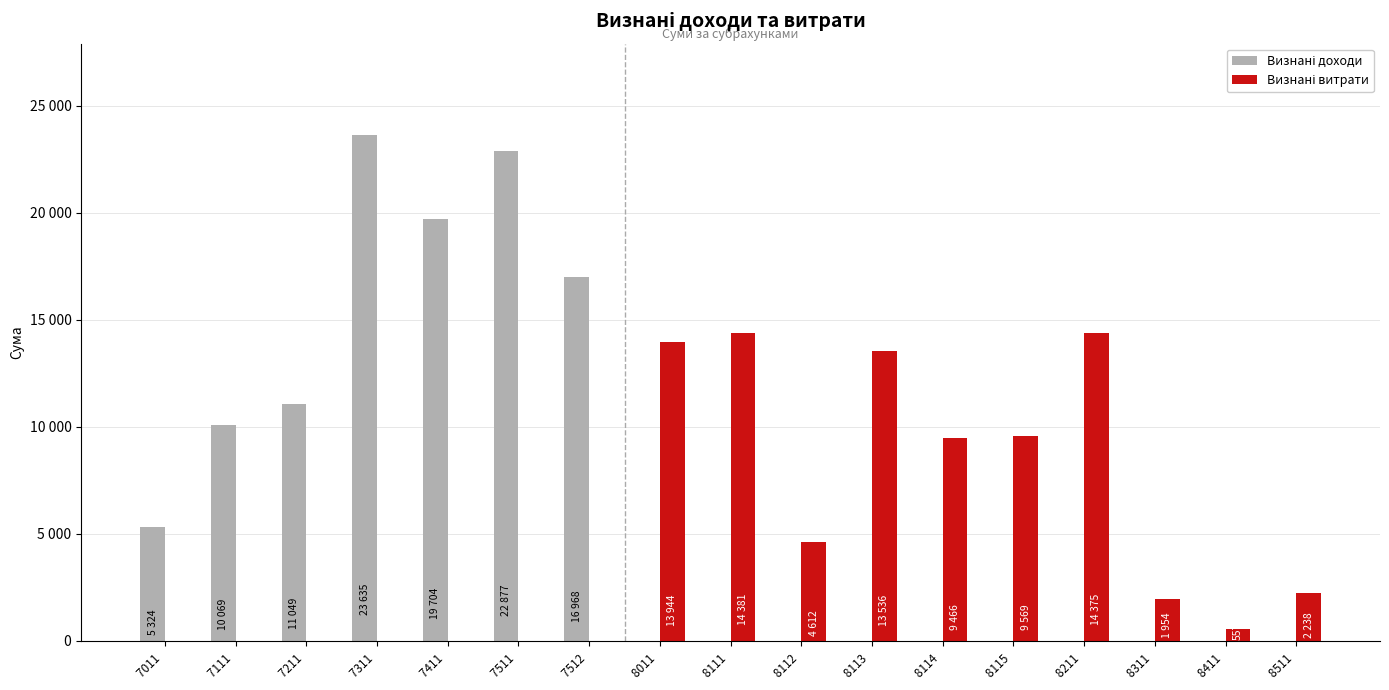

Which series has the widest spread of values?

Визнані доходи